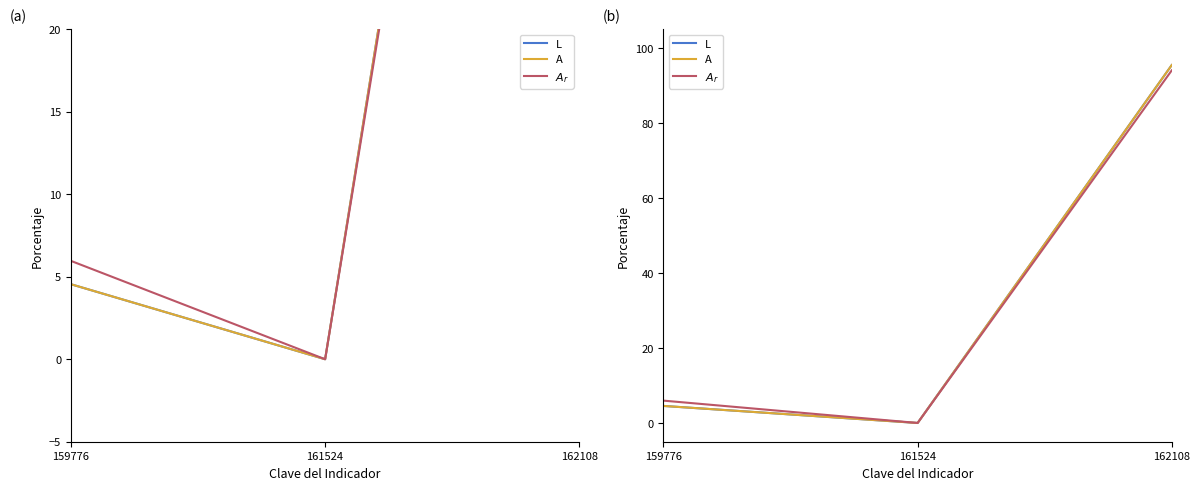

How many series are shown in this chart?

3